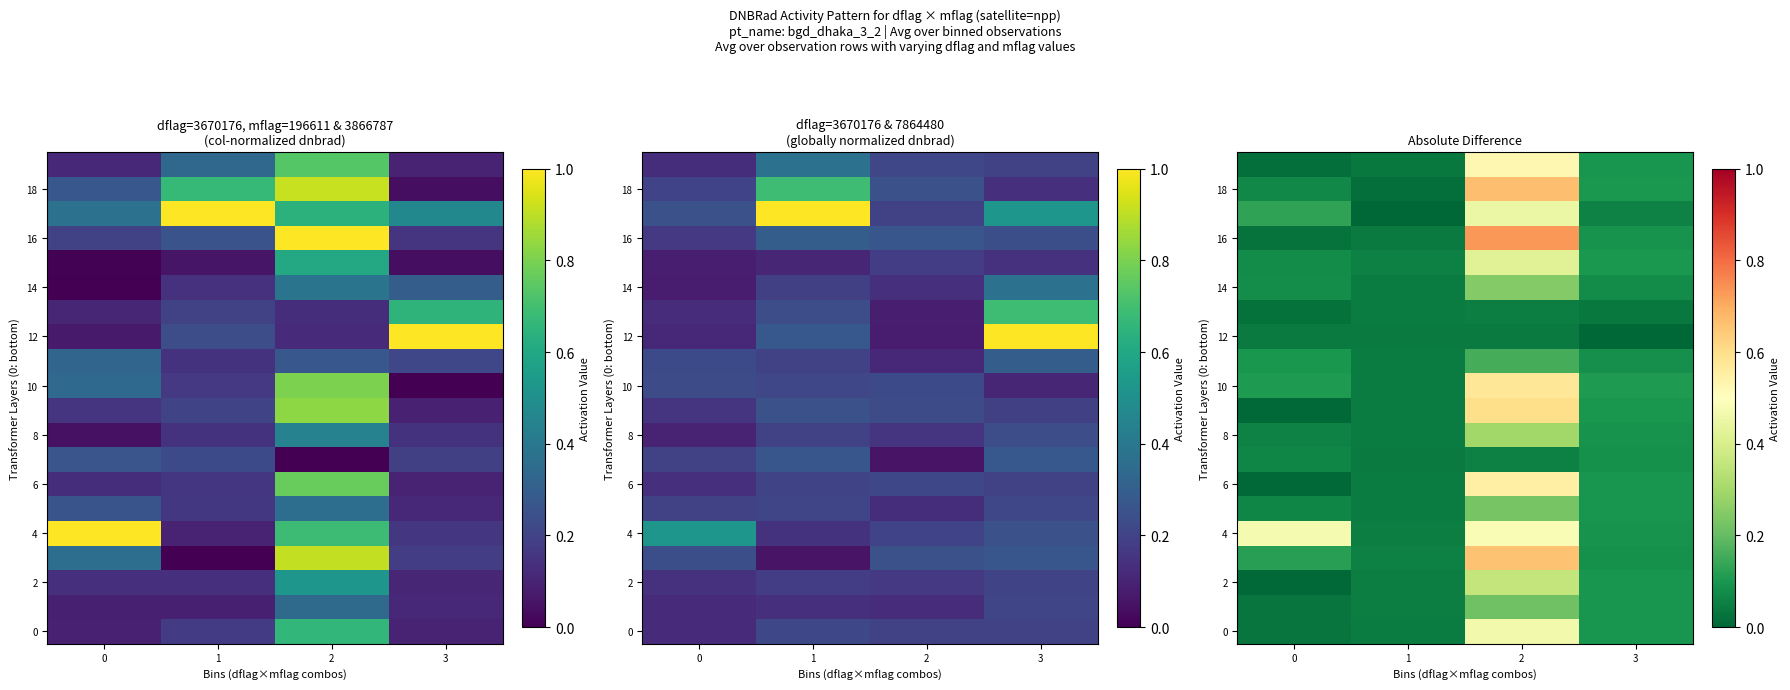

What is the maximum value shown in the chart?

0.7